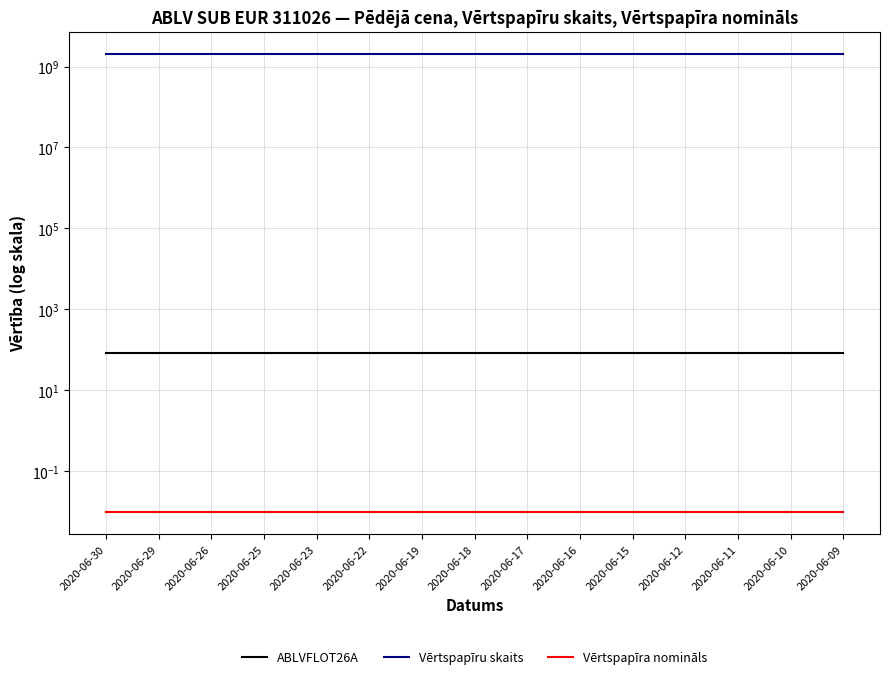

What is the total value across all series at 2020-06-17?

2000000084.3